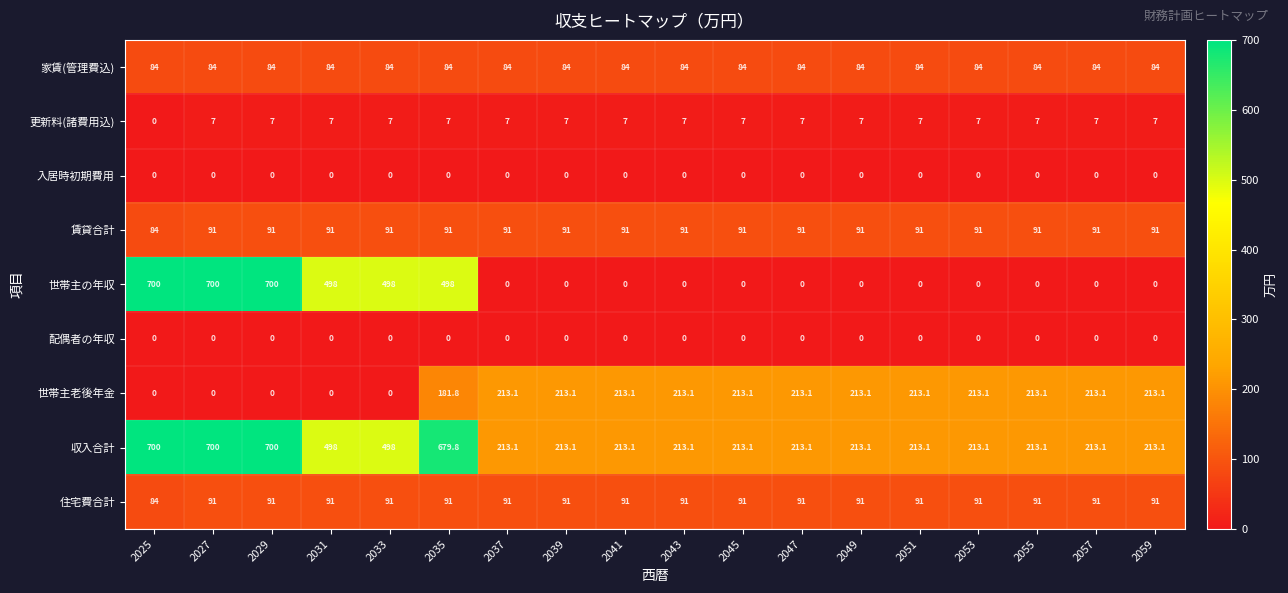

What is the total value across all series at 2059?

699.2